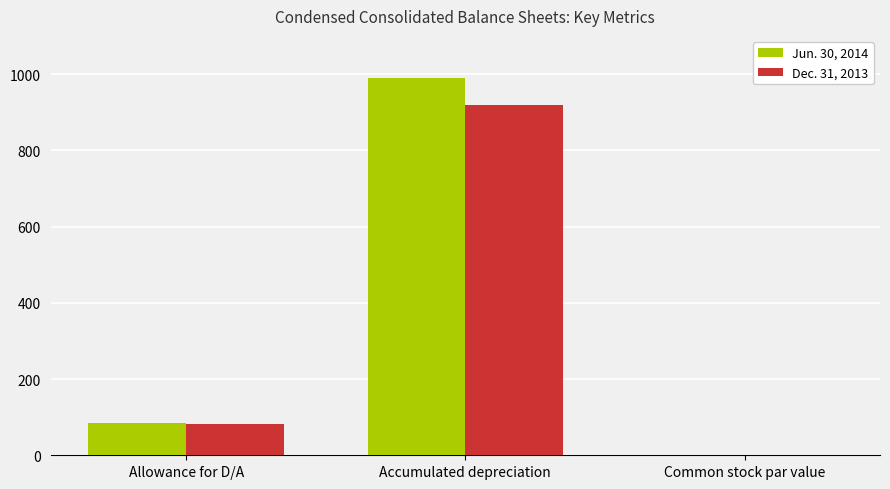

Does the chart contain stacked bars?

No